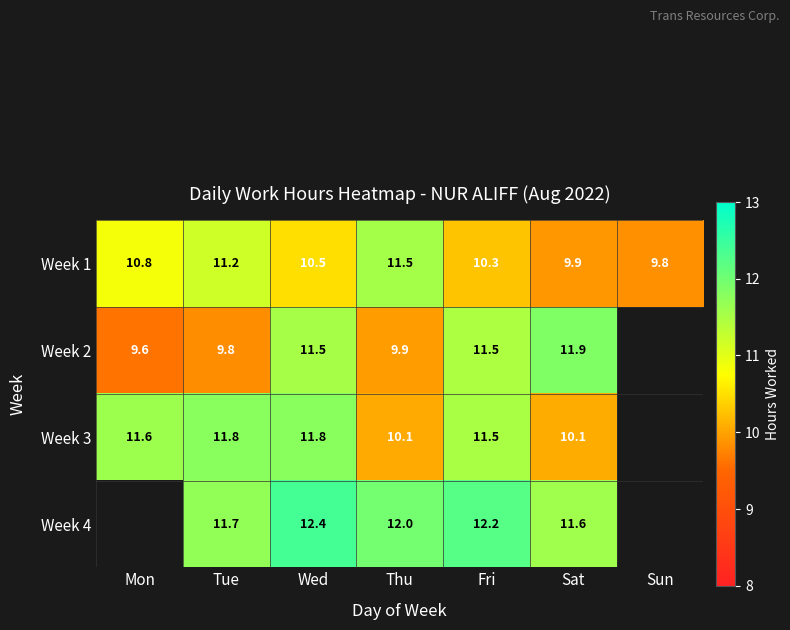

Which category has the highest value in the Week 1 series?

Thu